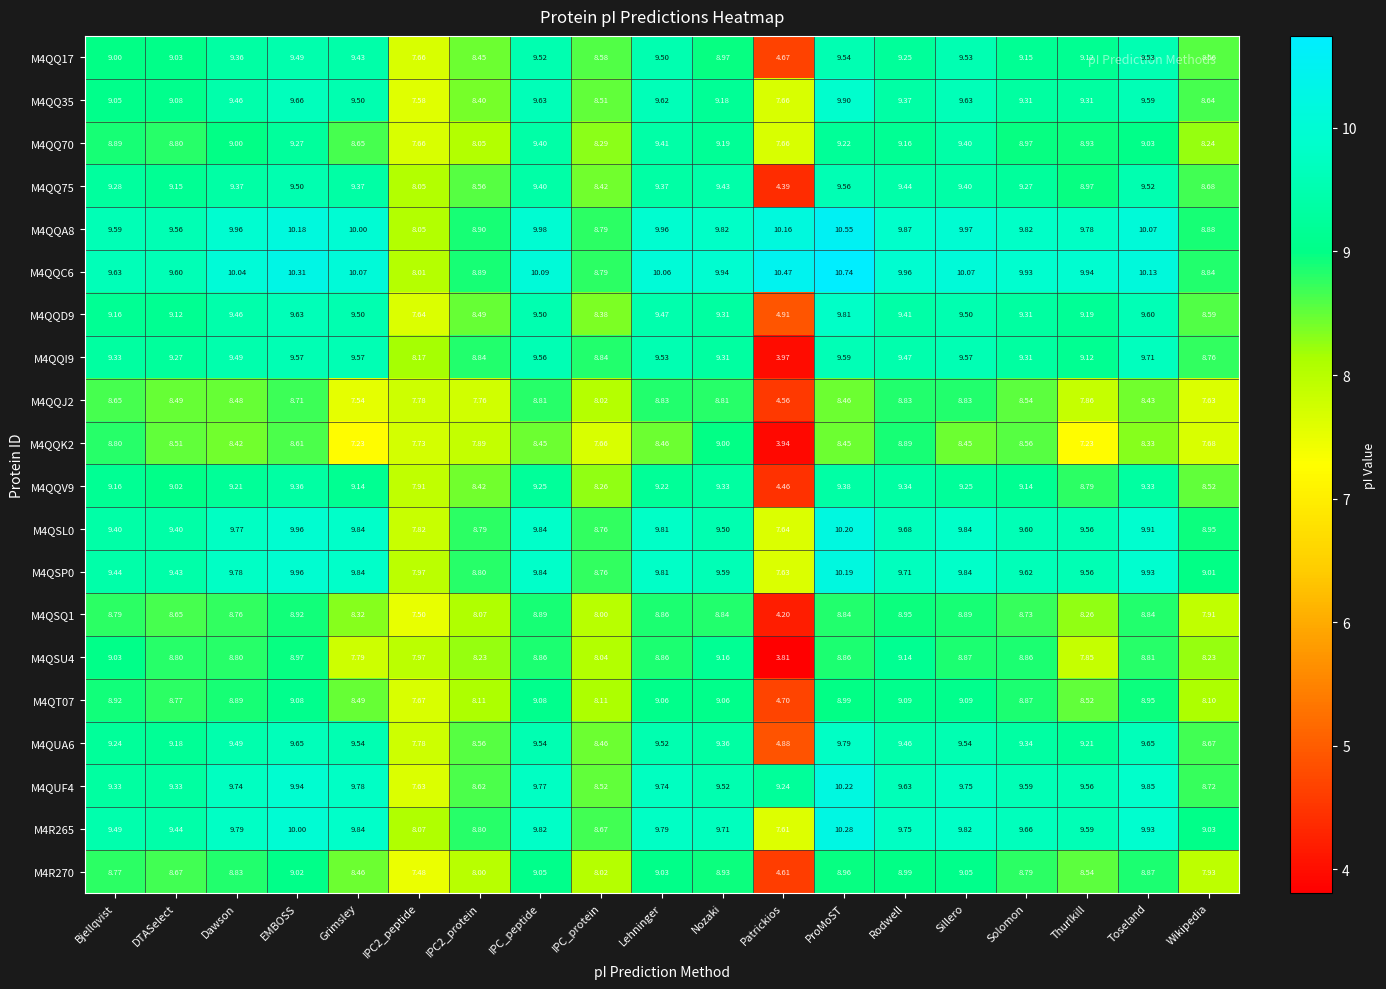

What is the greatest value displayed?

10.7